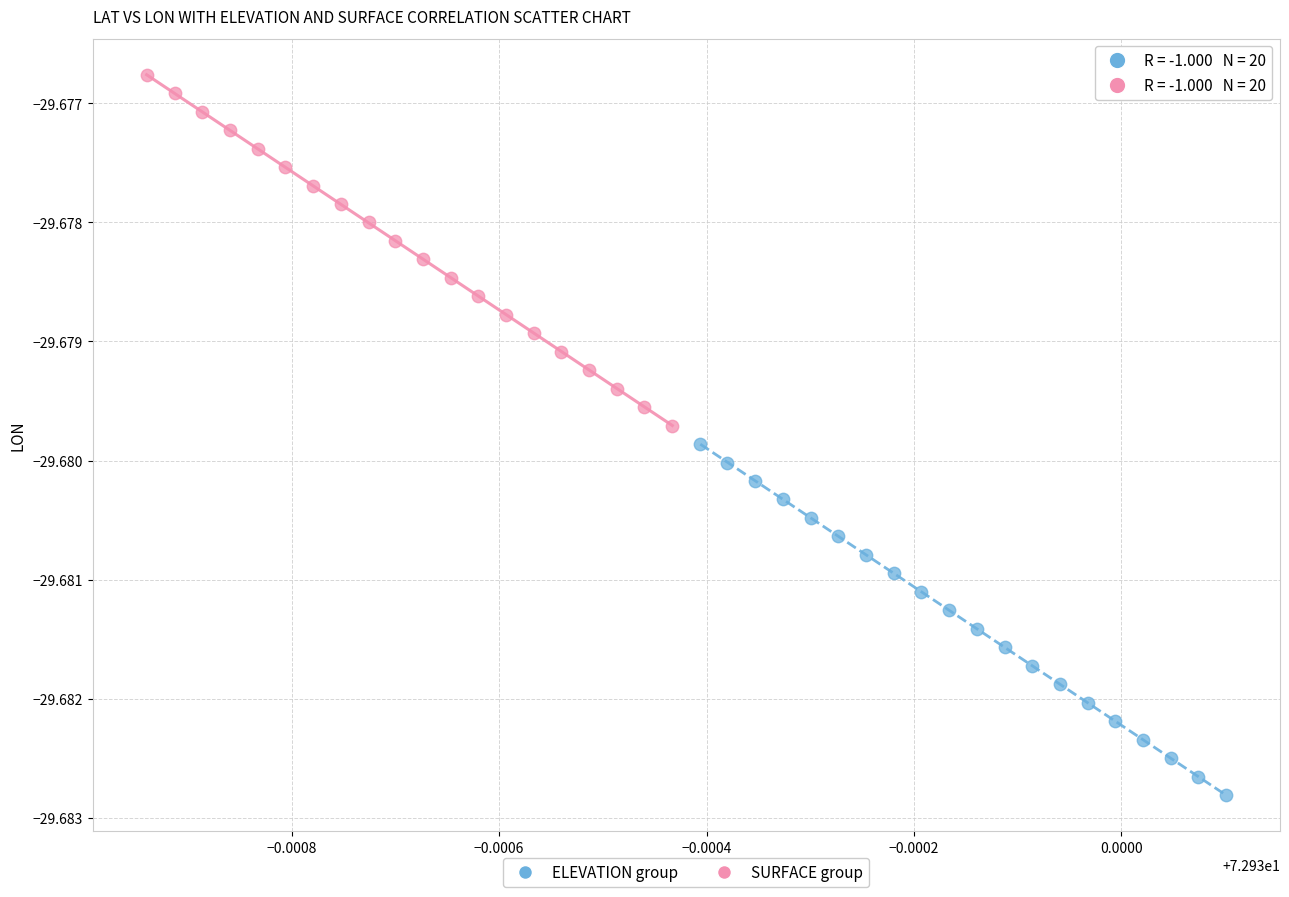

Which series has the widest spread of Y values?

ELEVATION group